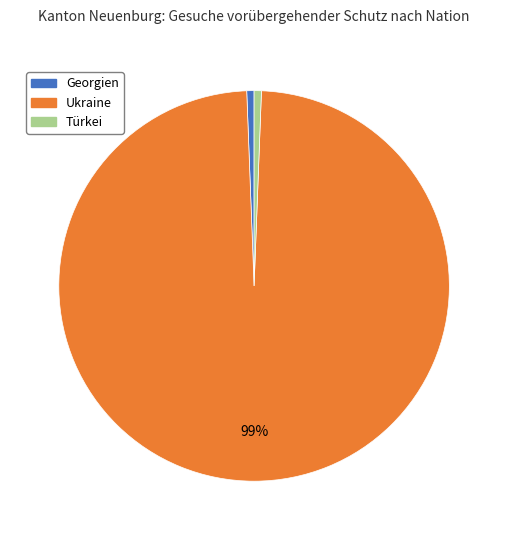

Does any single category account for the majority?

Yes